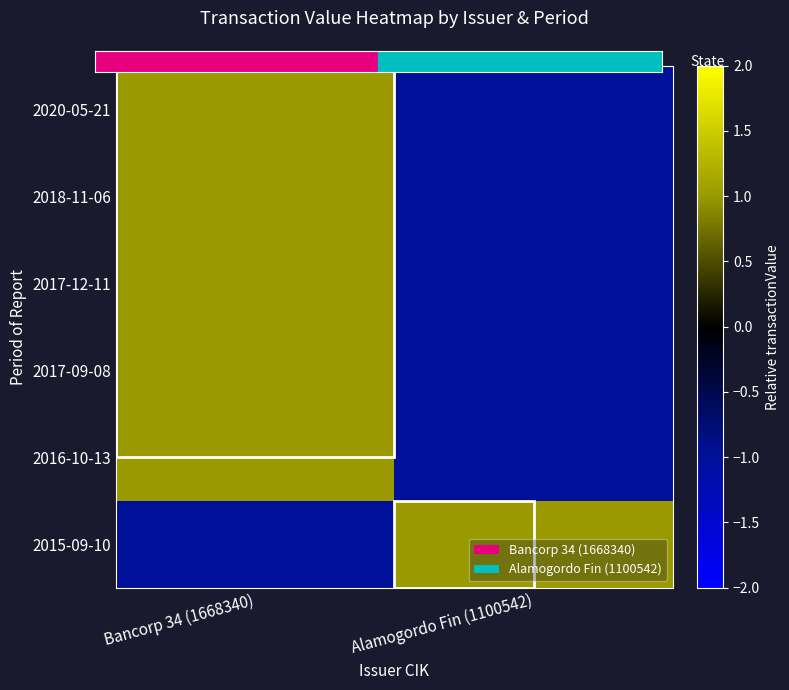

How many distinct data groups are displayed?

6